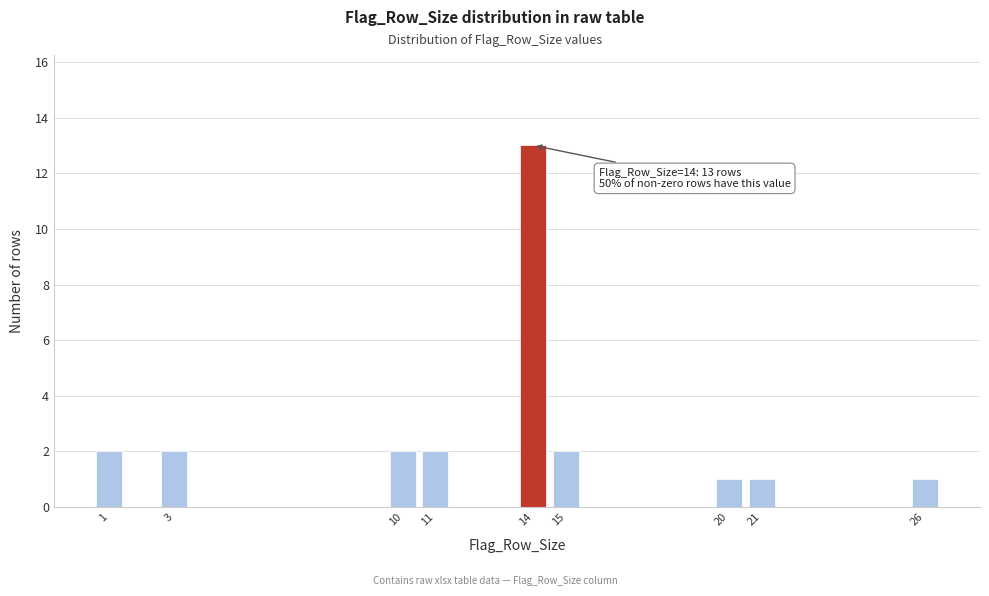

Reading right to left, list all the values displayed in this chart.

26=1	21=1	20=1	15=2	14=13	11=2	10=2	3=2	1=2